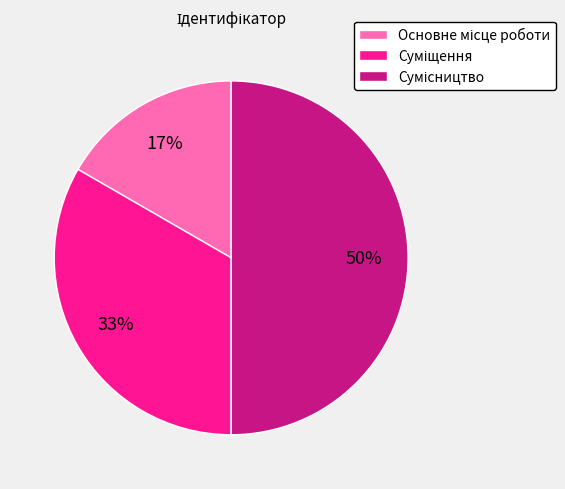

To the nearest percent, what is the average slice percentage?

33%